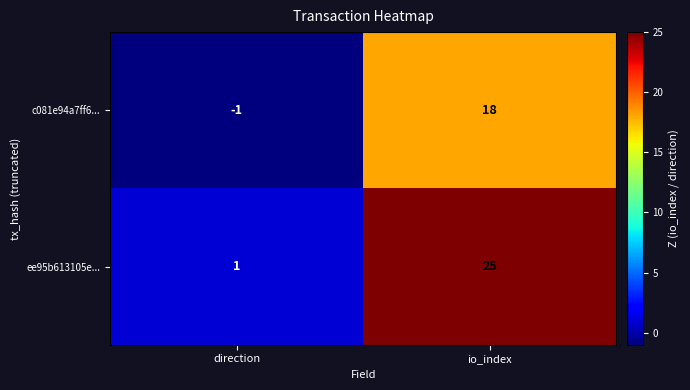

What is the difference between the highest and lowest values at direction?

2